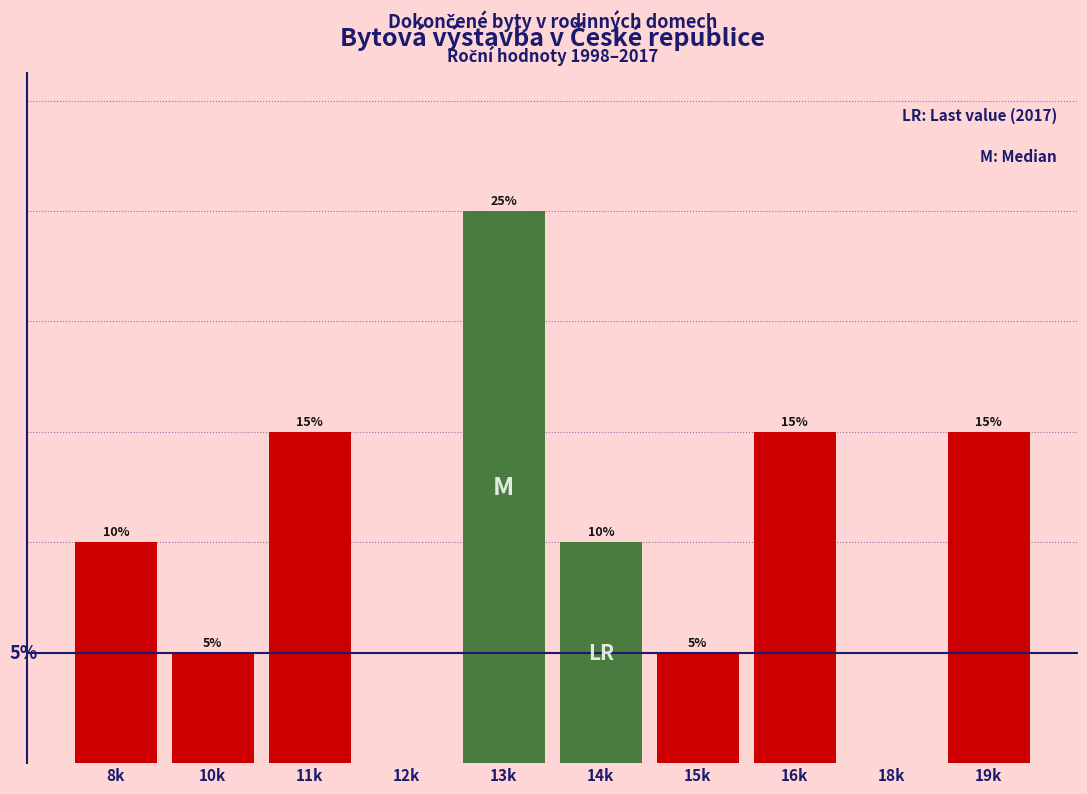

Between 11k and 18k, which is larger?

11k